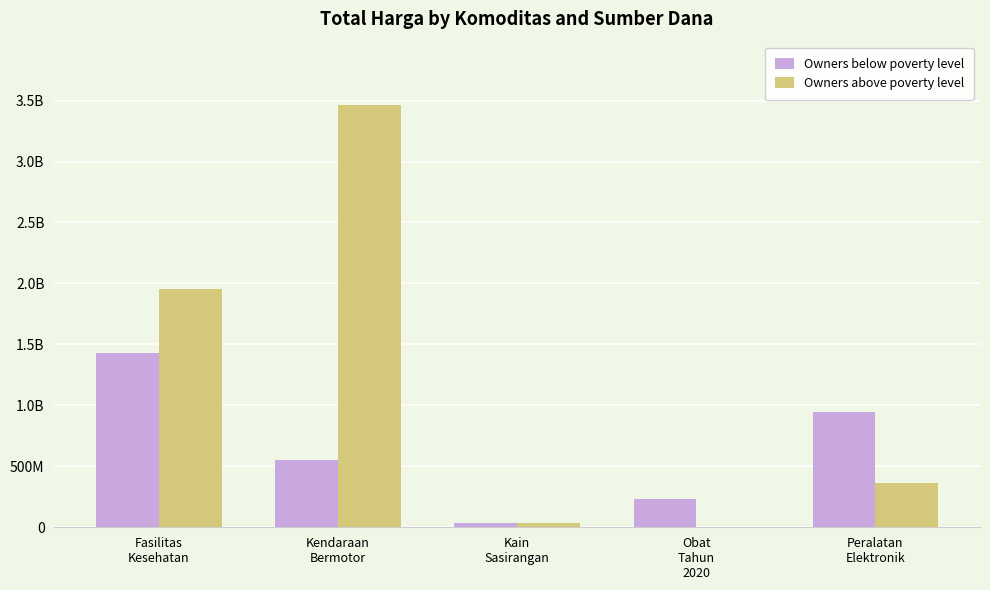

Are the bars grouped side by side (vs. stacked)?

Yes